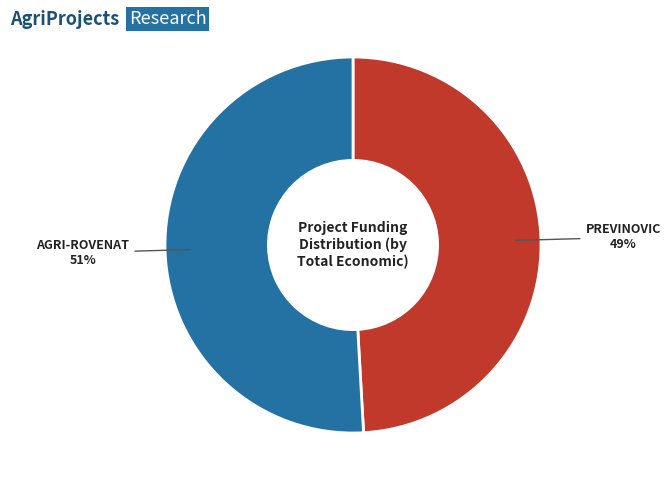

Is there a majority slice in this chart?

Yes